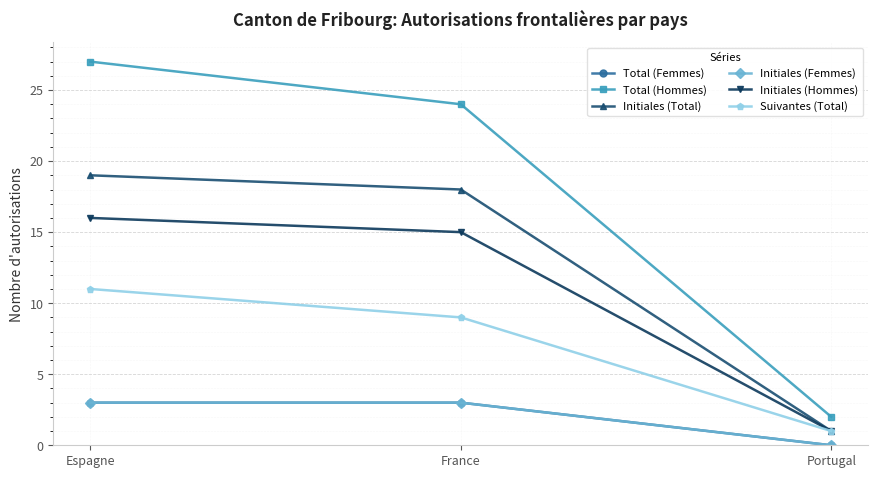

What is the total value across all series at Espagne?

79